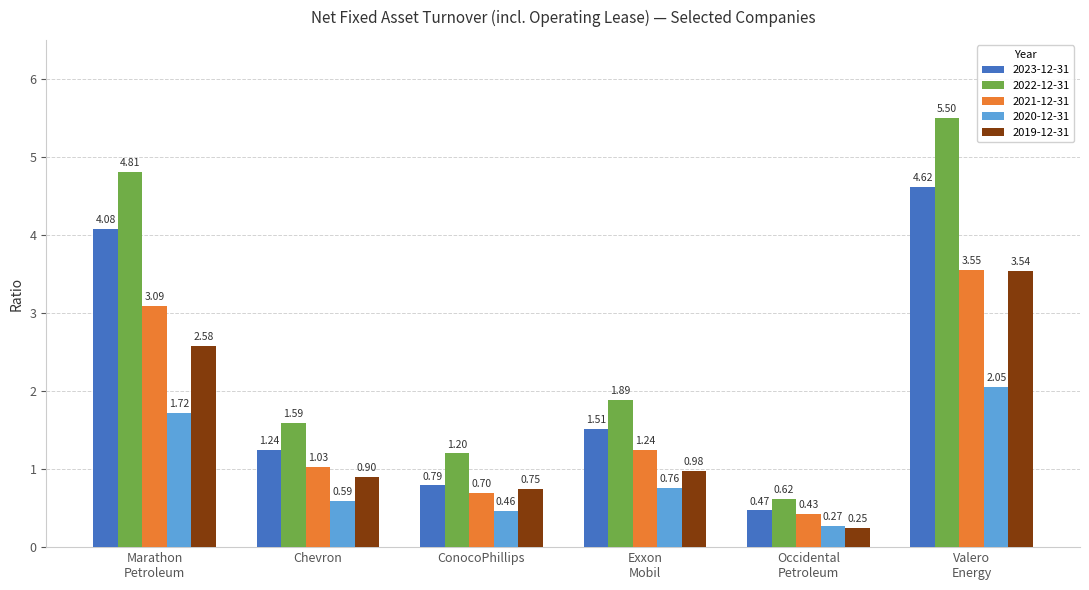

Which series has the widest spread of values?

2022-12-31